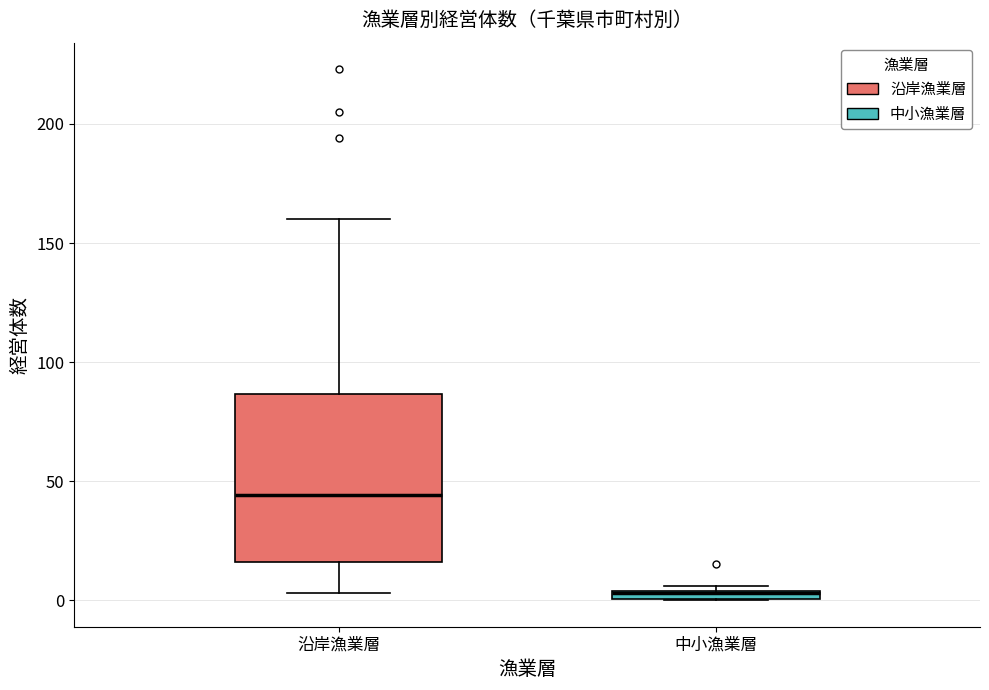

Which box's median line is the highest?

沿岸漁業層